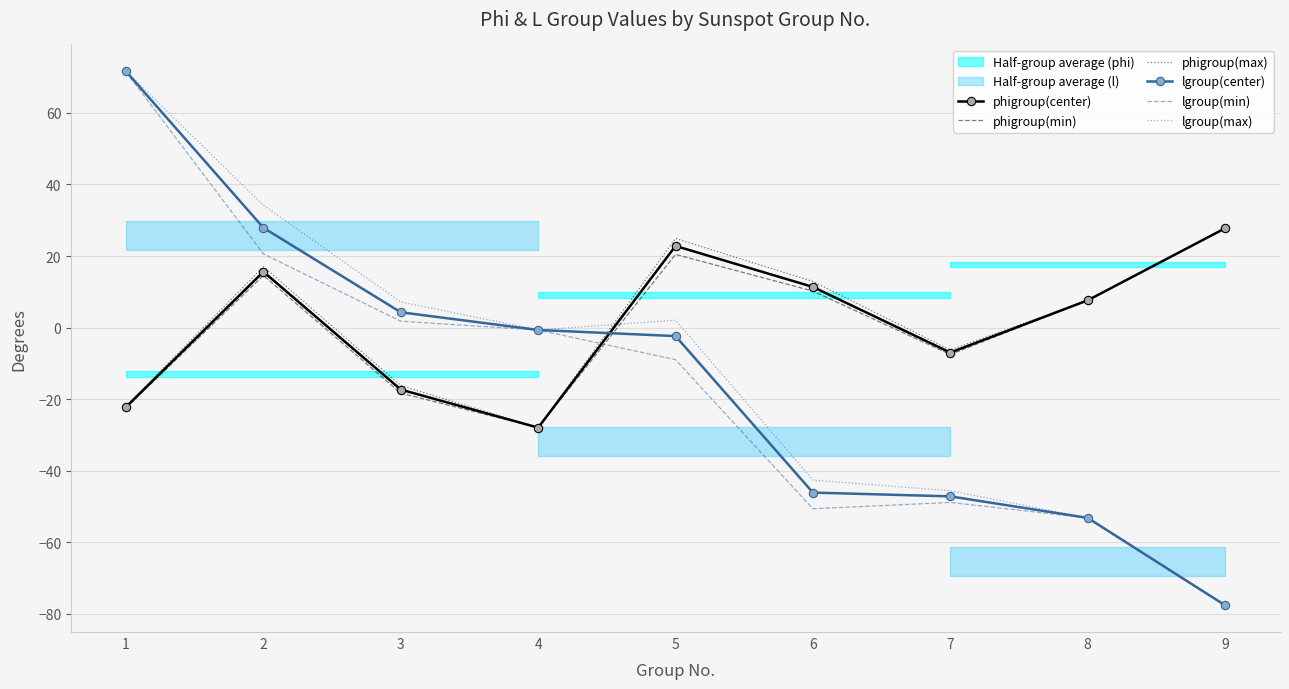

Which series changed the most between 3 and 8?

lgroup(max)